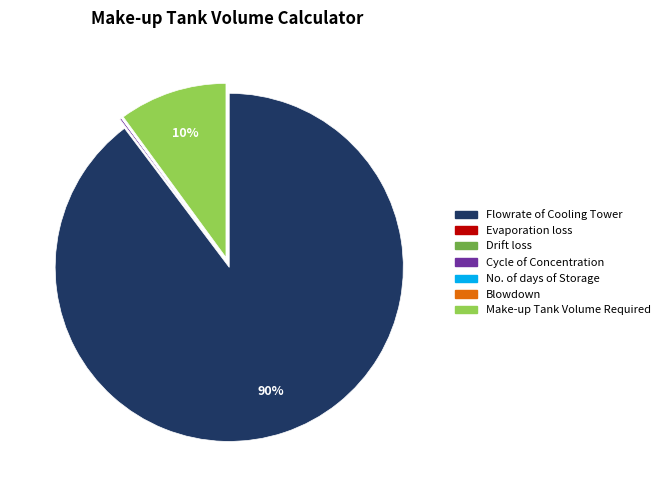

The Make-up Tank Volume Required slice represents 10% of the pie. True or false?

True